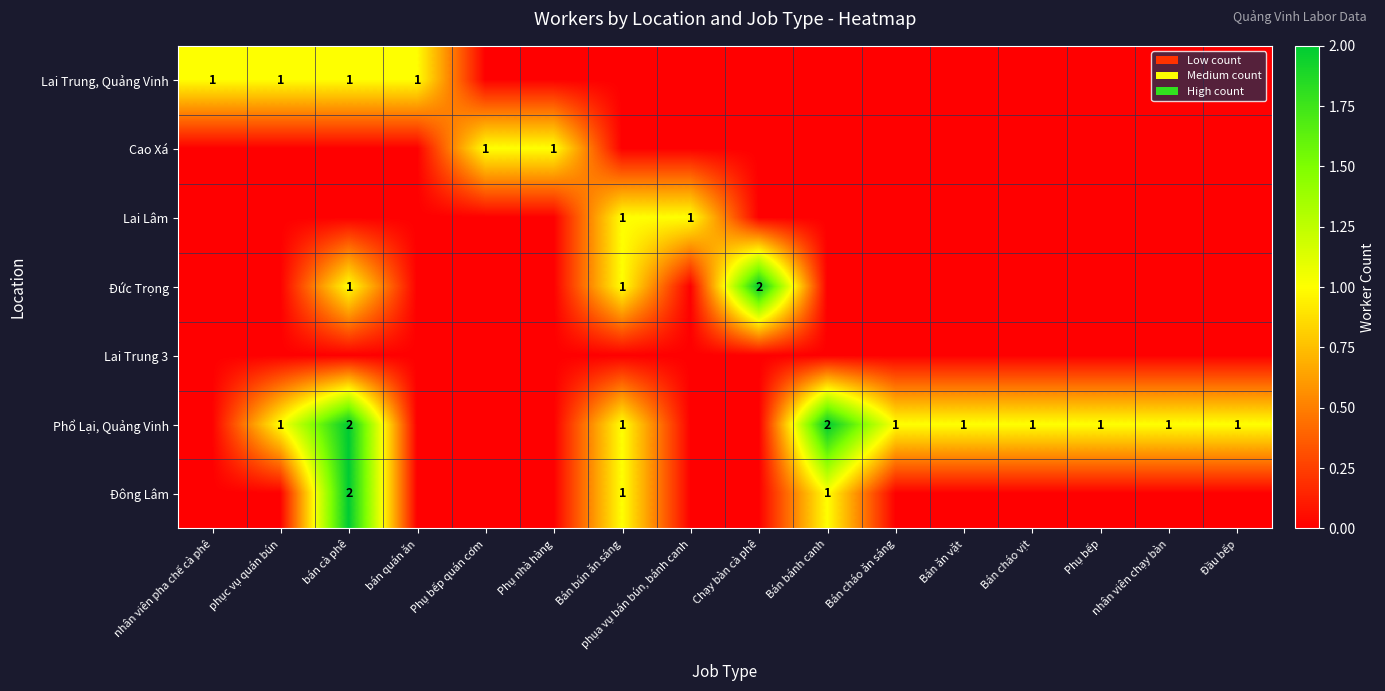

Is it true that Đông Lâm equals 0 at Bán bún ăn sáng?

False